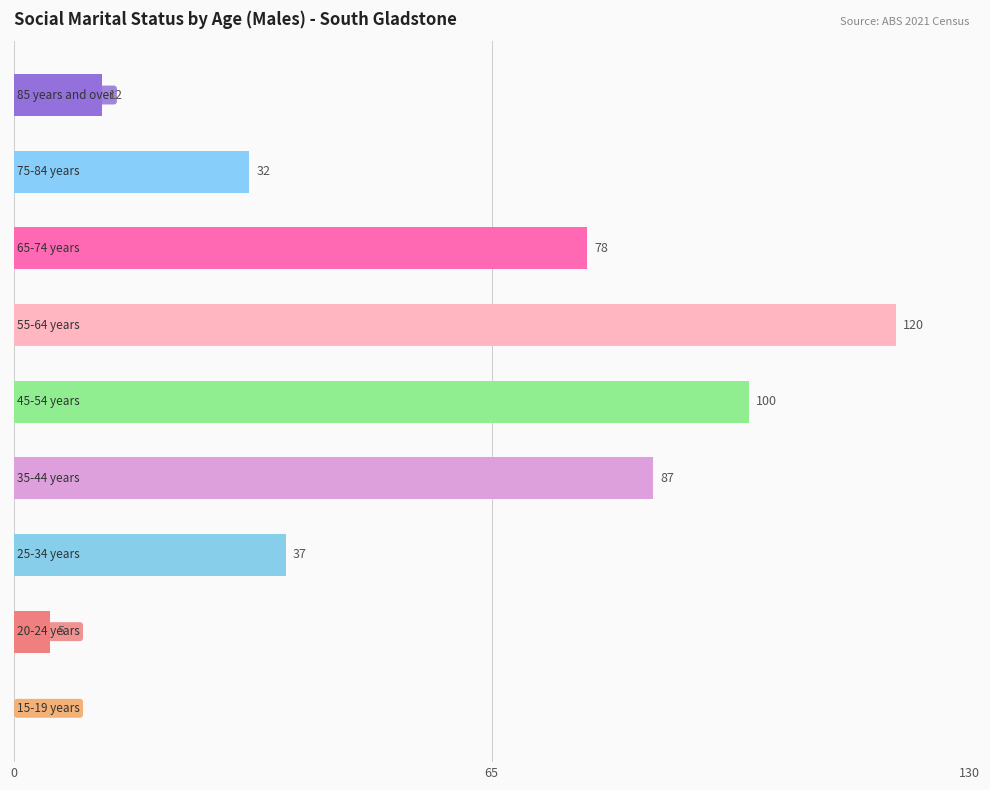

How many values are above zero?

8